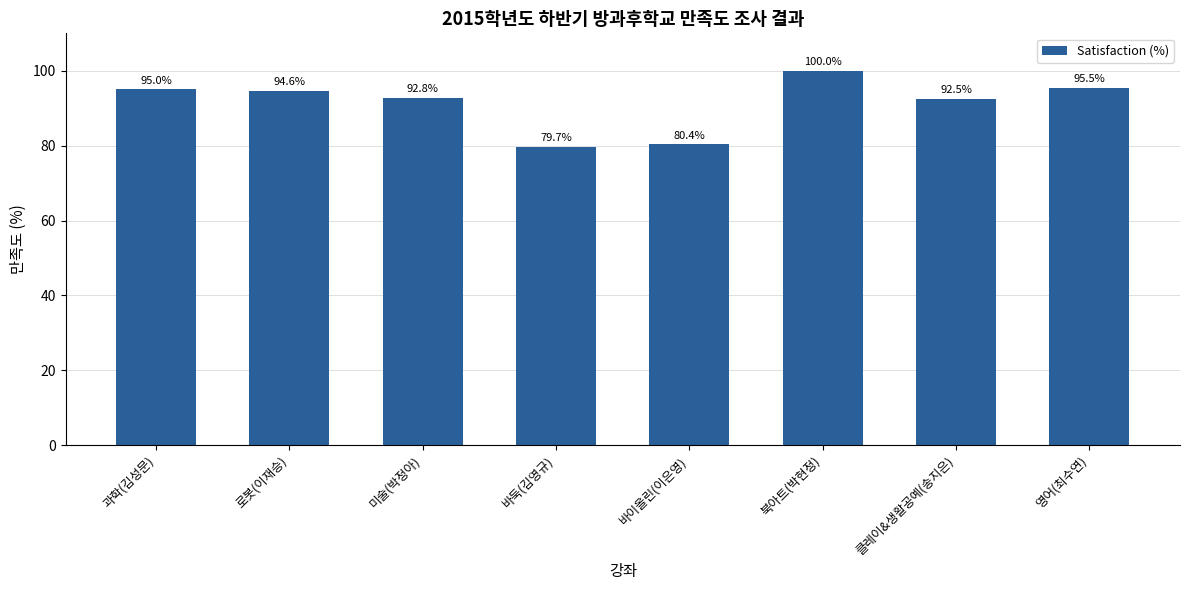

Does the chart contain stacked bars?

No